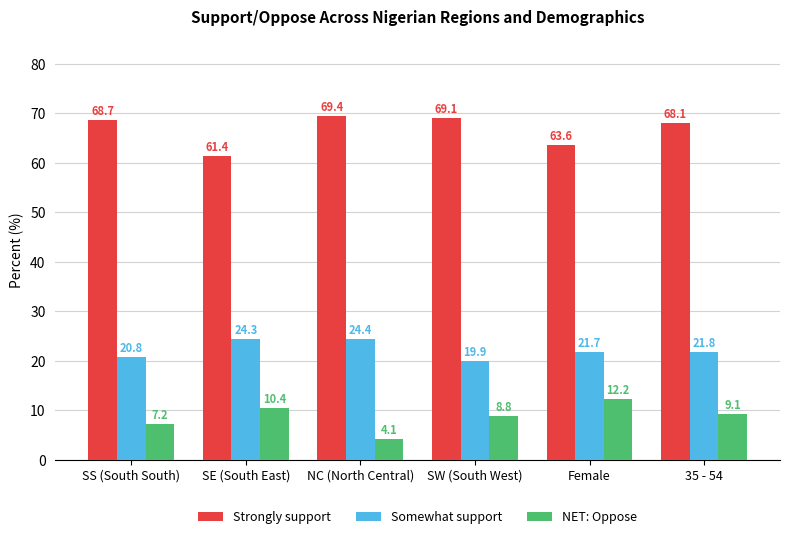

What position from the right is Female?

2